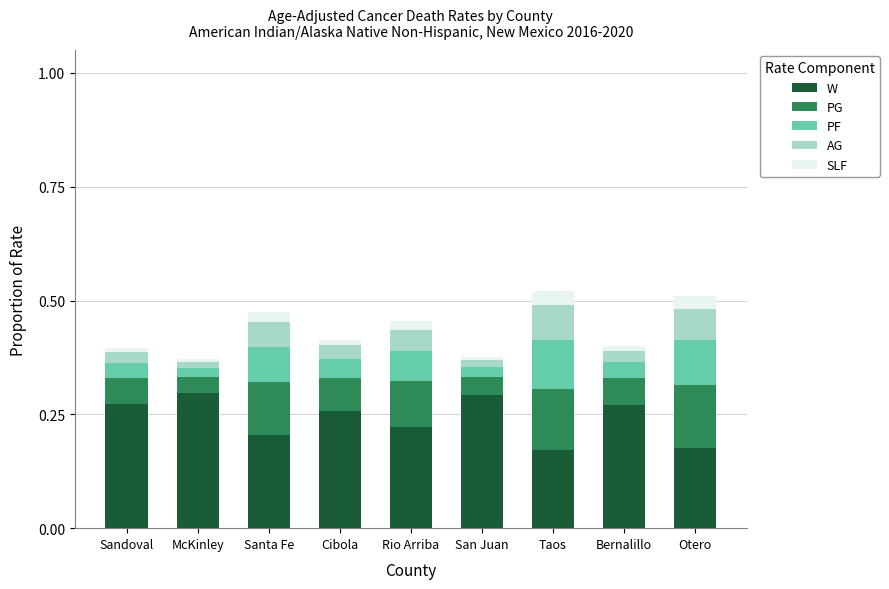

What are all the series names shown in the legend?

W, PG, PF, AG, SLF